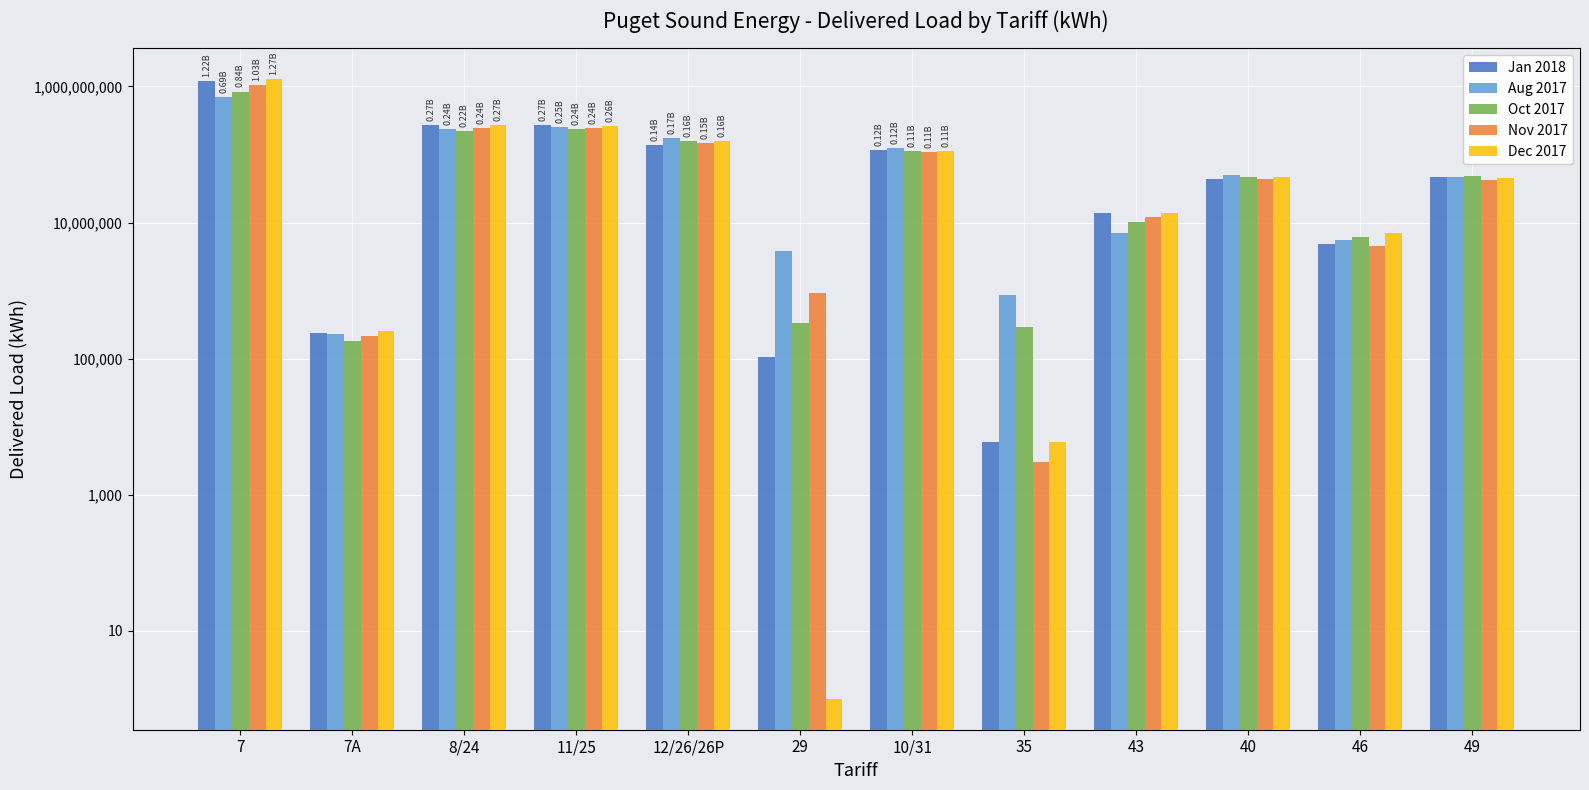

List the series in order of their peak value, lowest first.

Aug 2017, Oct 2017, Nov 2017, Jan 2018, Dec 2017